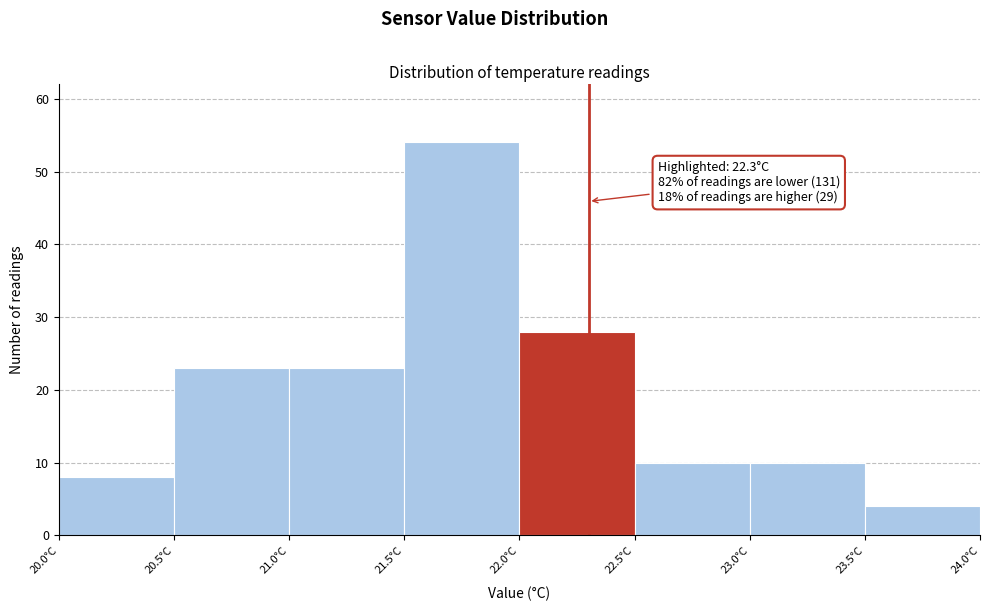

Which range on the x-axis has the tallest bar?

21.5 to 22.0